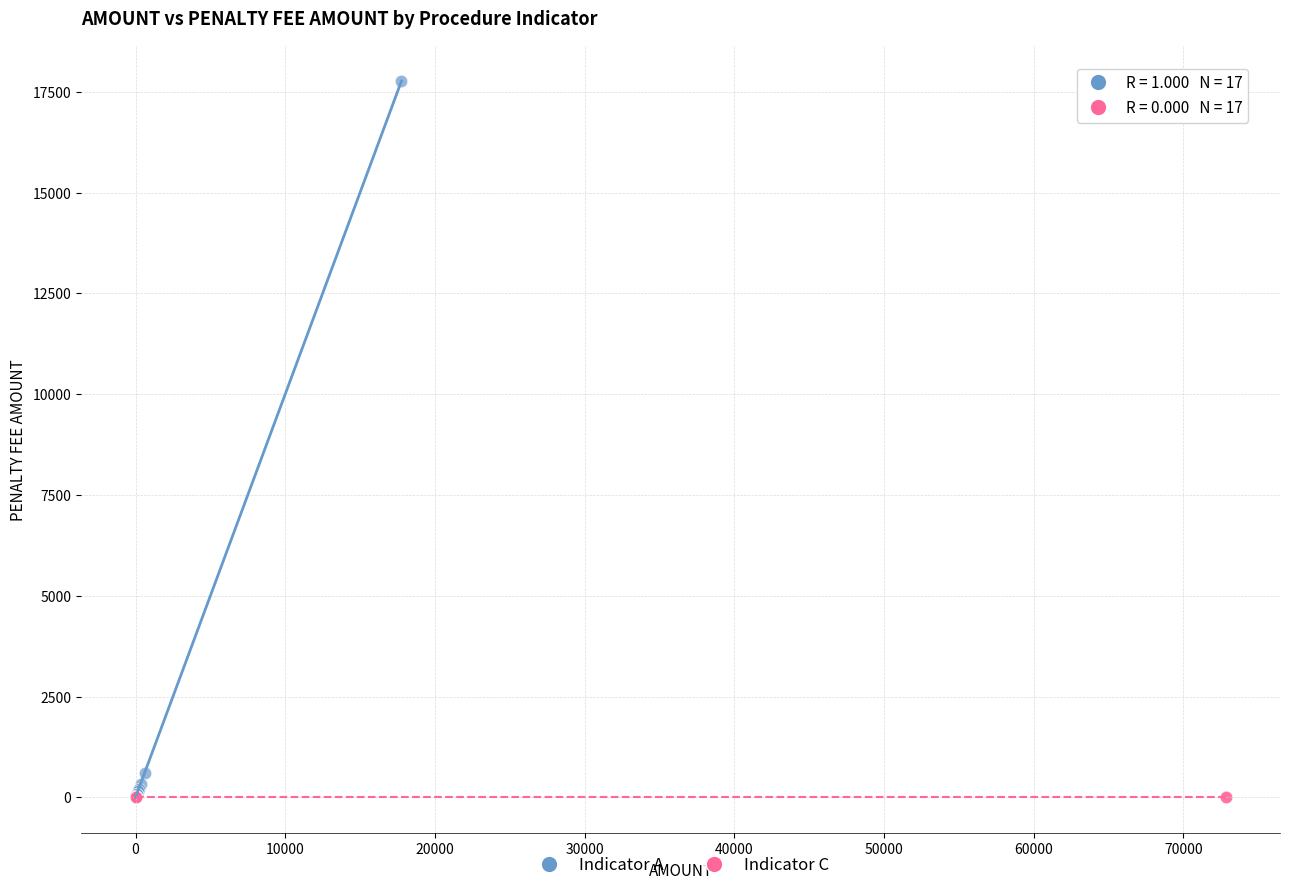

Which series reaches the maximum Y coordinate?

Indicator A